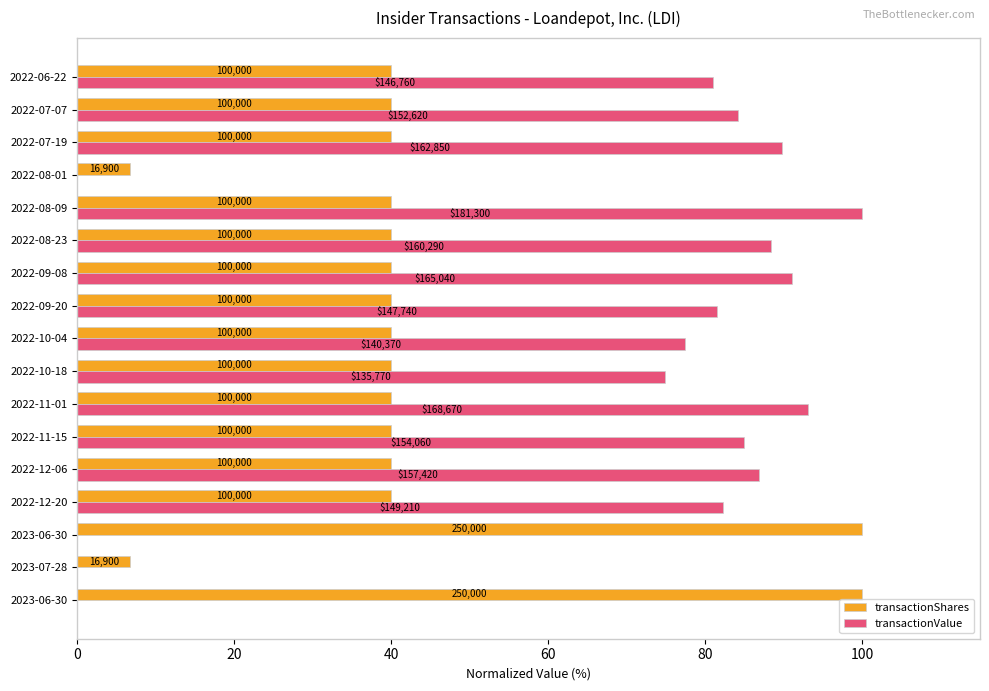

What are all the series names shown in the legend?

transactionShares, transactionValue